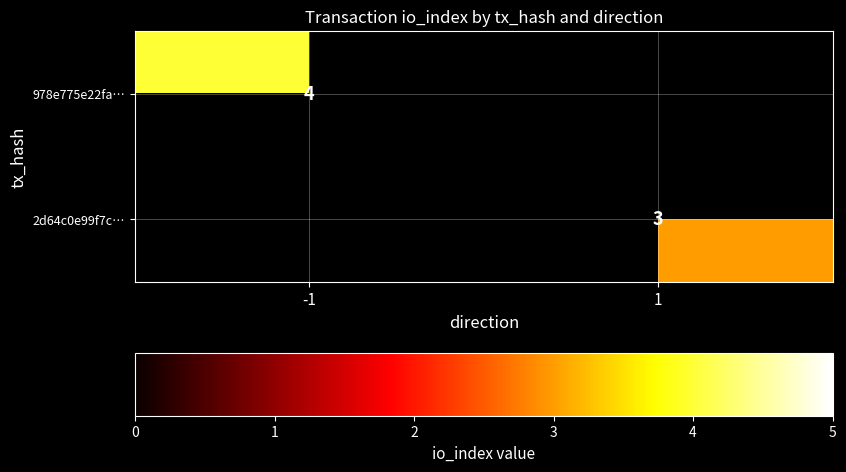

Which has a higher value, 1 or -1?

-1